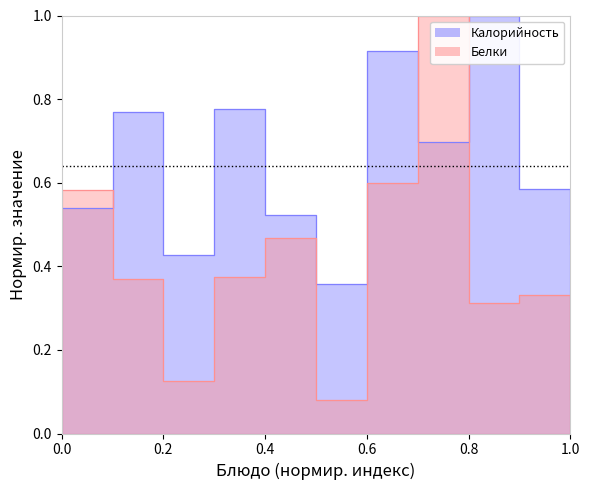

Which series ends up on top after the final intersection of Белки and Калорийность?

Калорийность